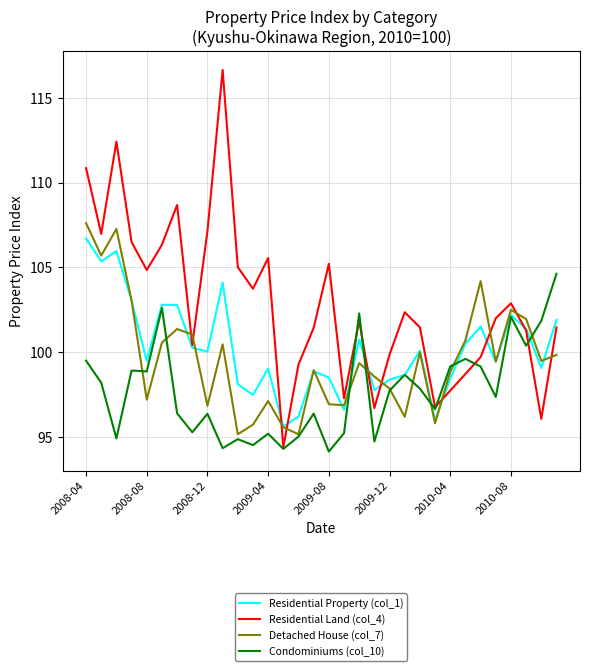

What is the greatest value displayed?

116.6